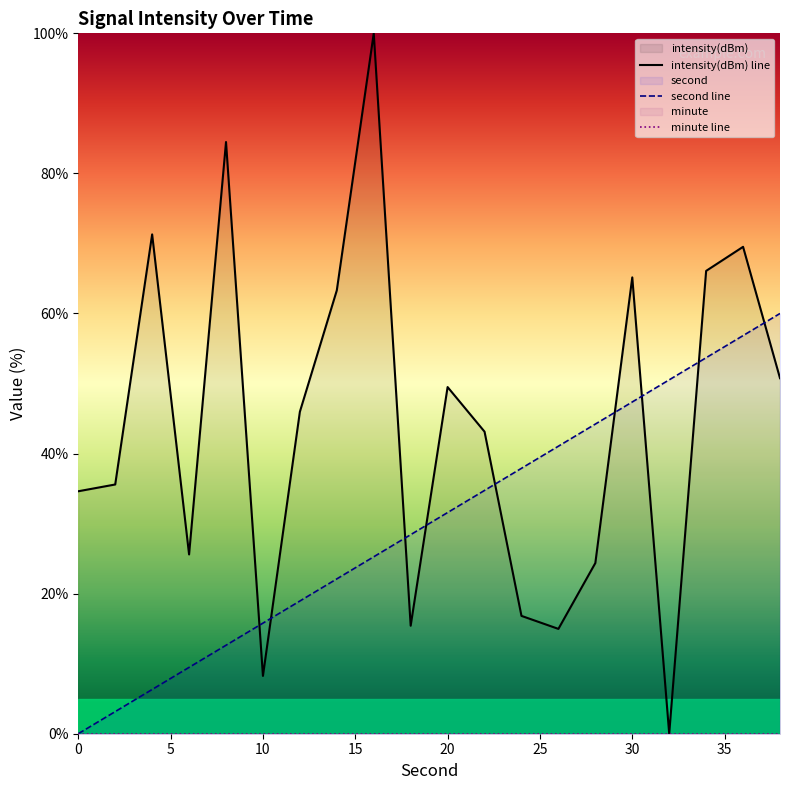

Count the number of categories in the chart.

20